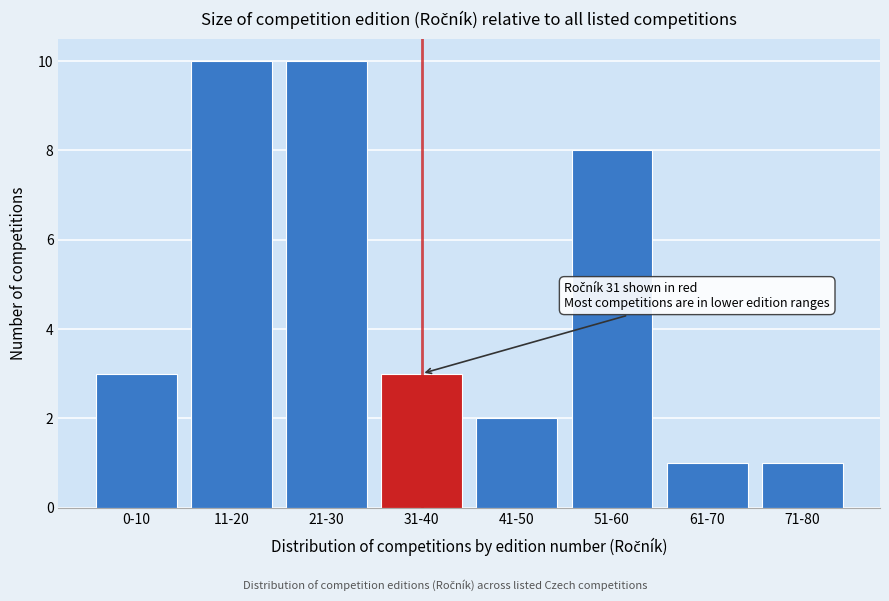

Reading right to left, extract all data points from this chart.

71-80=1	61-70=1	51-60=8	41-50=2	31-40=3	21-30=10	11-20=10	0-10=3